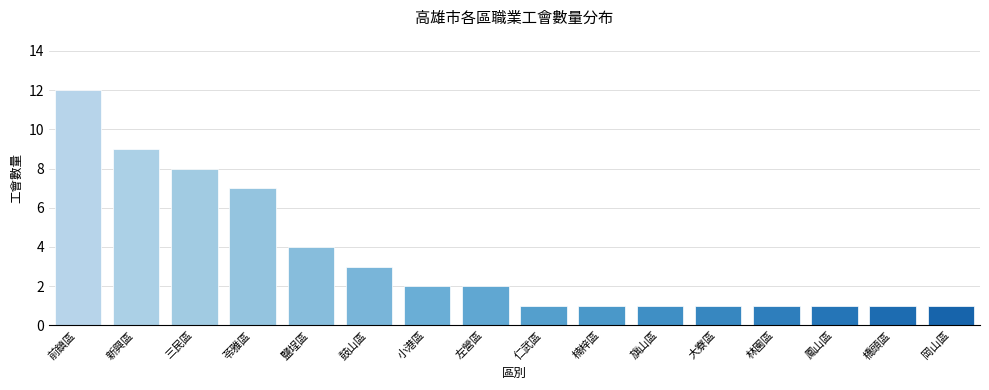

Reading left to right, transcribe all the data shown in this chart.

前鎮區=12	新興區=9	三民區=8	苓雅區=7	鹽埕區=4	鼓山區=3	小港區=2	左營區=2	仁武區=1	楠梓區=1	旗山區=1	大寮區=1	林園區=1	鳳山區=1	橋頭區=1	岡山區=1